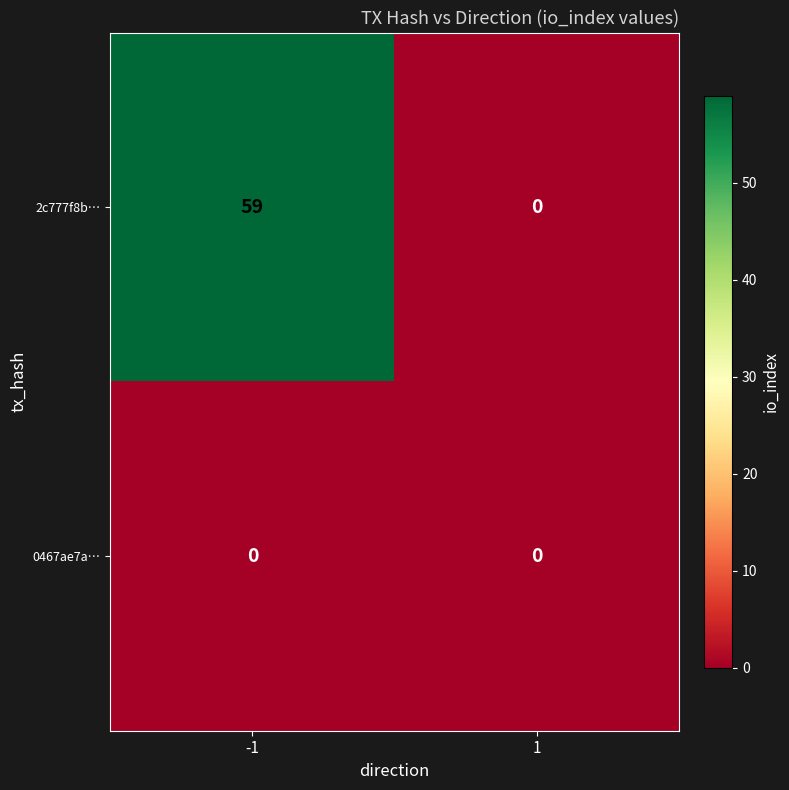

Which series has the largest range (max minus min)?

2c777f8b…